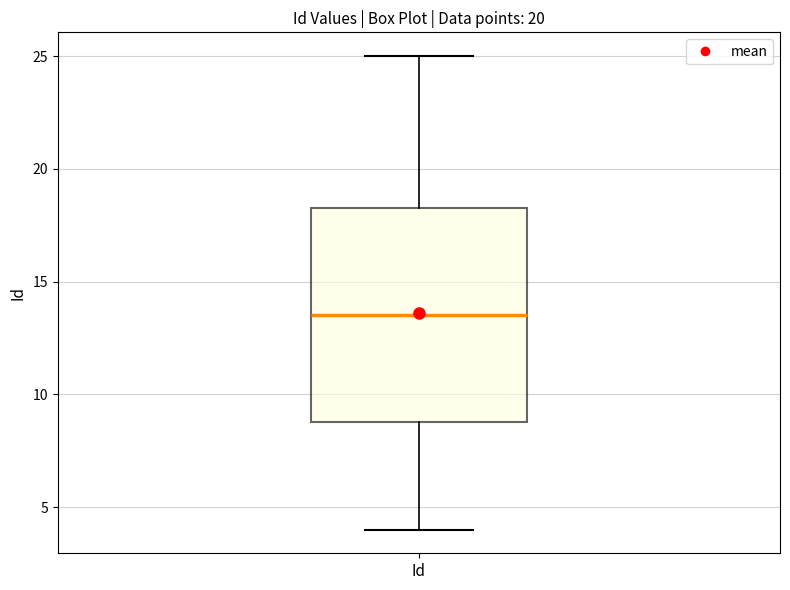

Where does the upper whisker of the box for Id end on the y-axis? The values are not printed on the chart, so give them approximately, as read against the axis.

25.0